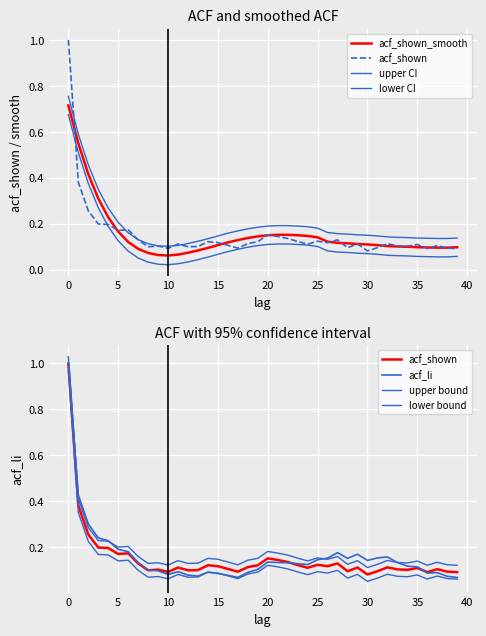

Which series ends up on top after the final intersection of acf_li and acf_shown?

acf_li